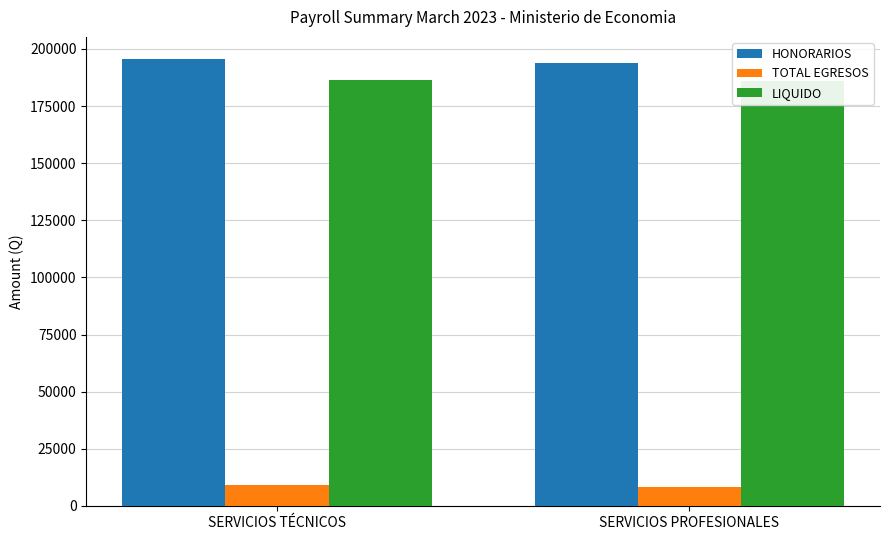

Which has a higher value, SERVICIOS TÉCNICOS or SERVICIOS PROFESIONALES?

SERVICIOS TÉCNICOS